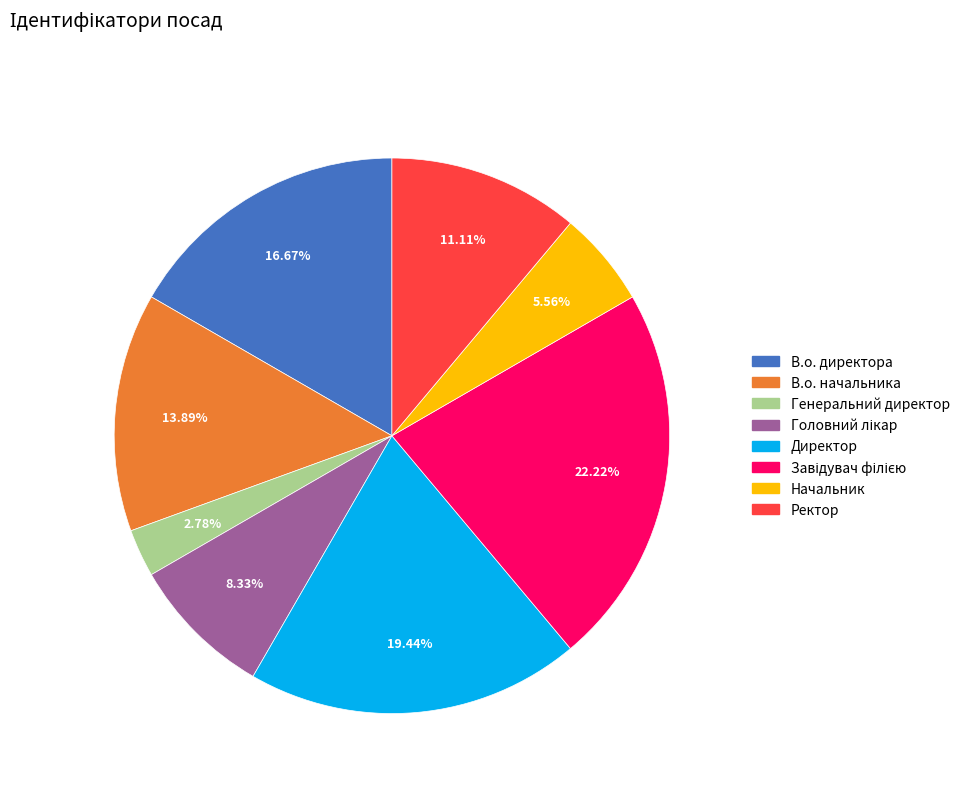

True or false: Ректор accounts for 1% of the total.

False